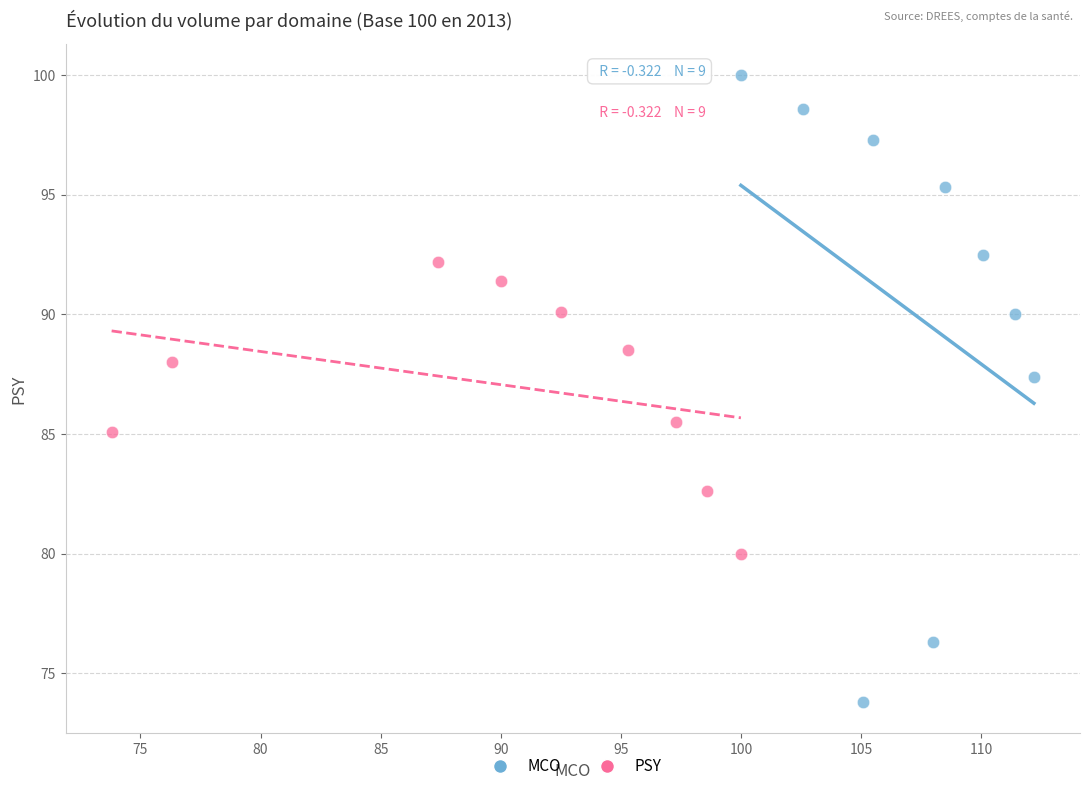

Which series has the largest Y range (max minus min)?

MCO